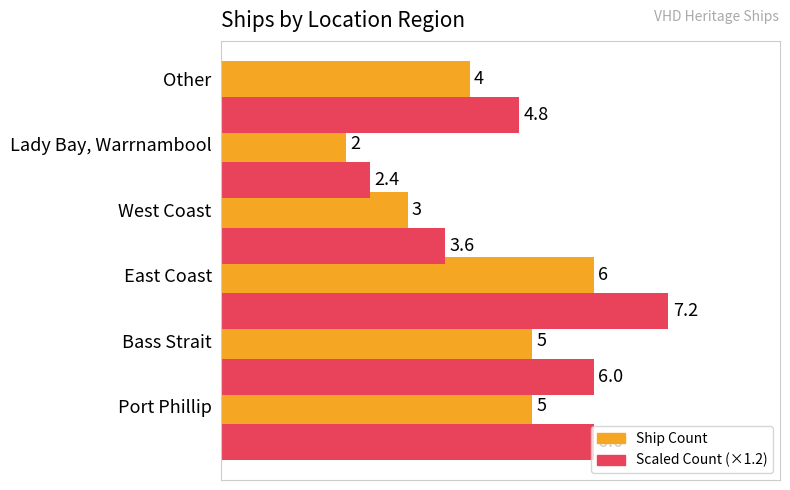

Is it true that Ship Count equals 1.5 at Bass Strait?

False